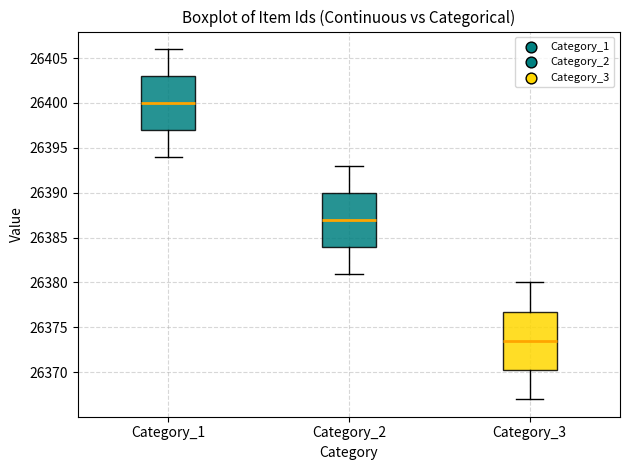

Which box has the lowest median line?

Category_3